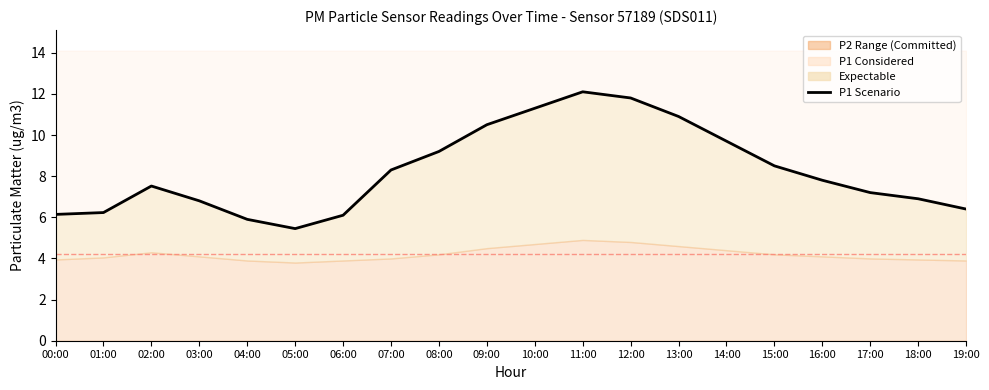

How many values are below 7?

8